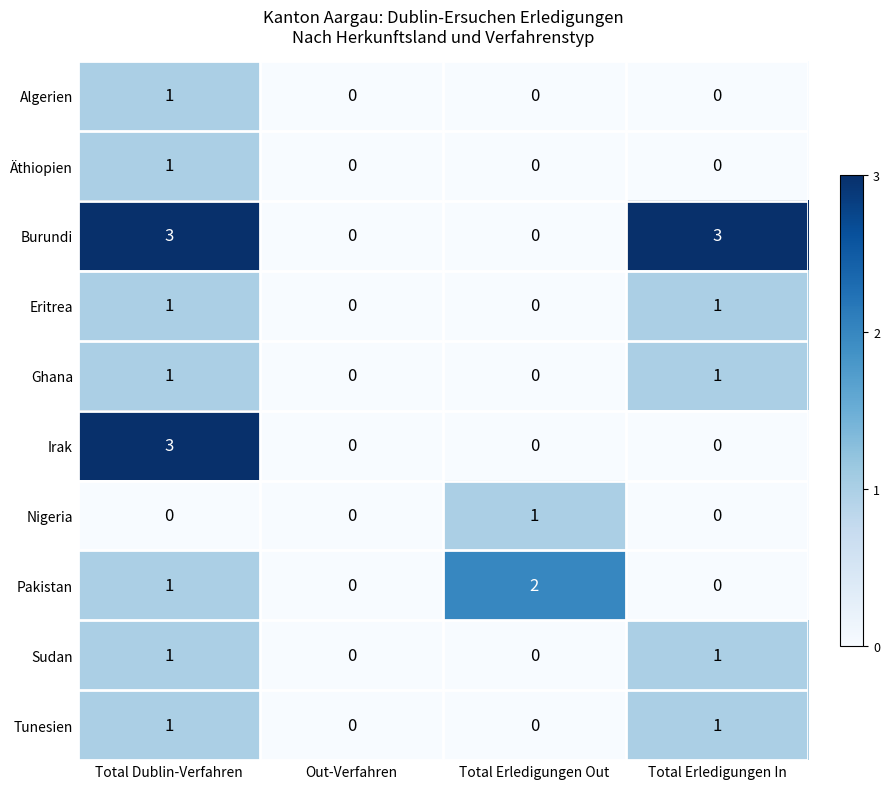

What is the total value across all series at Total Erledigungen In?

7